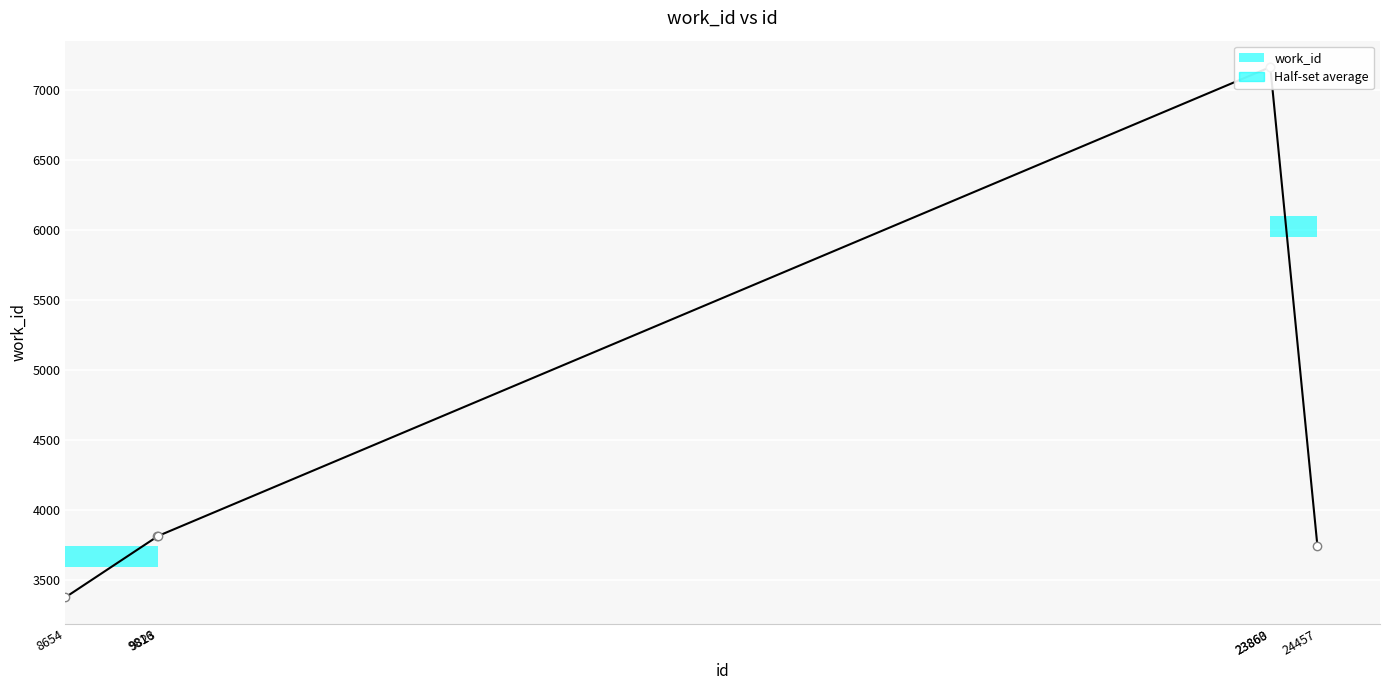

How many data points are less than 3815?

3